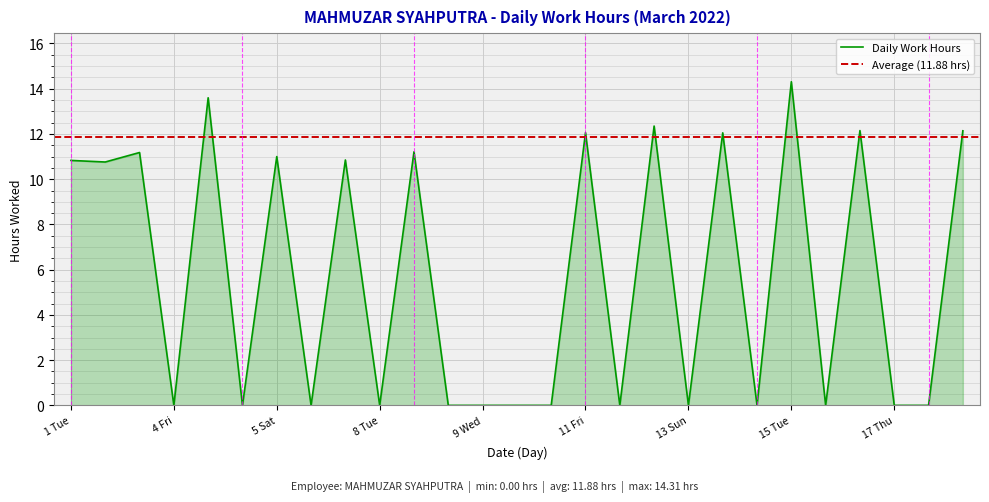

Reading left to right, extract all data points from this chart.

1 Tue=10.8	2 Wed=10.8	3 Thu=11.2	4 Fri=0.0	4 Fri=13.6	5 Sat=0.0	5 Sat=11.0	6 Sun=0.0	7 Mon=10.8	8 Tue=0.0	8 Tue=11.2	9 Wed=0.0	9 Wed=0.0	10 Thu=0.0	11 Fri=0.0	11 Fri=12.1	12 Sat=0.0	12 Sat=12.3	13 Sun=0.0	14 Mon=12.1	15 Tue=0.0	15 Tue=14.3	16 Wed=0.0	16 Wed=12.2	17 Thu=0.0	17 Thu=0.0	18 Fri=12.1